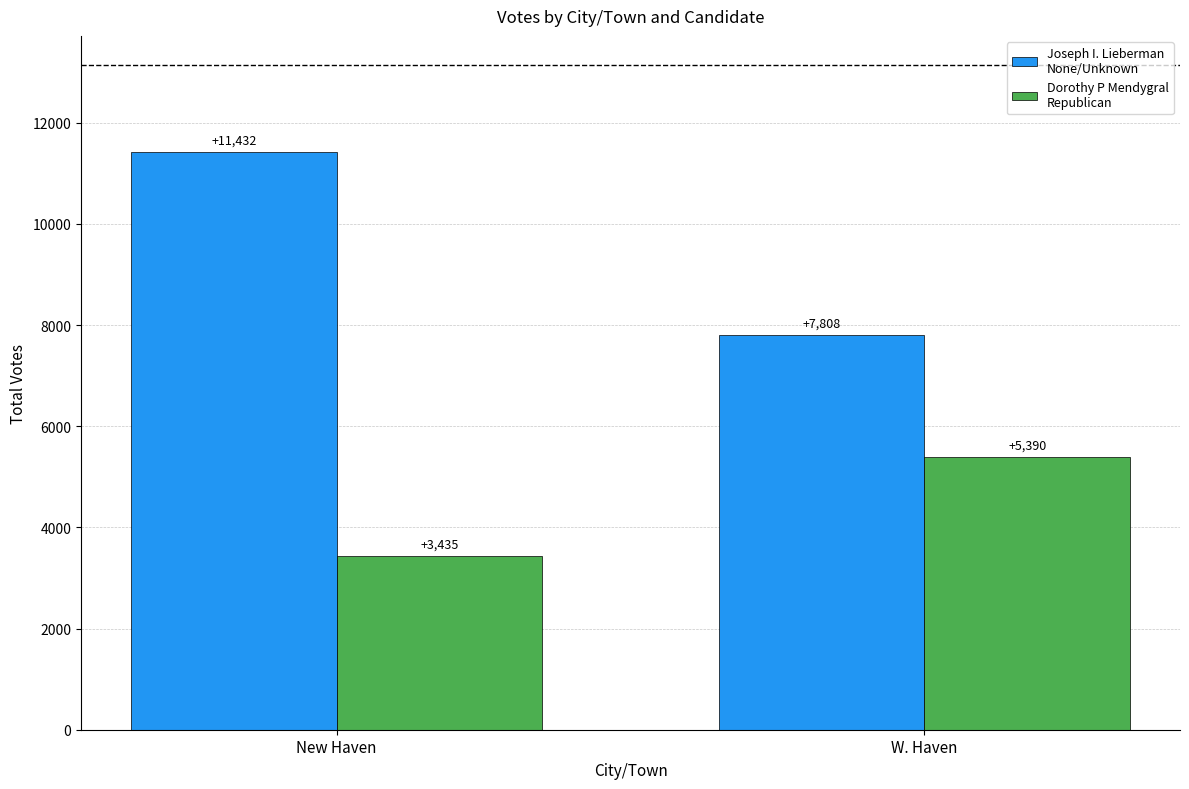

Which category has the lowest value across all series?

New Haven